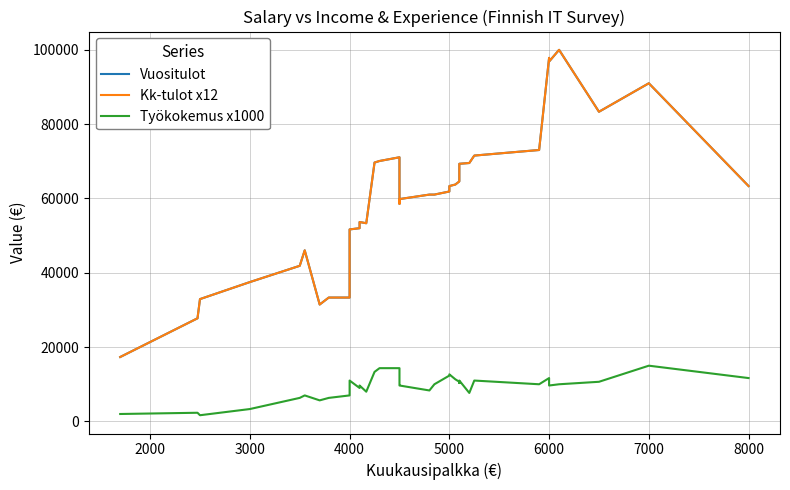

True or false: Vuositulot has a value of 24051.6 at 5000.

False